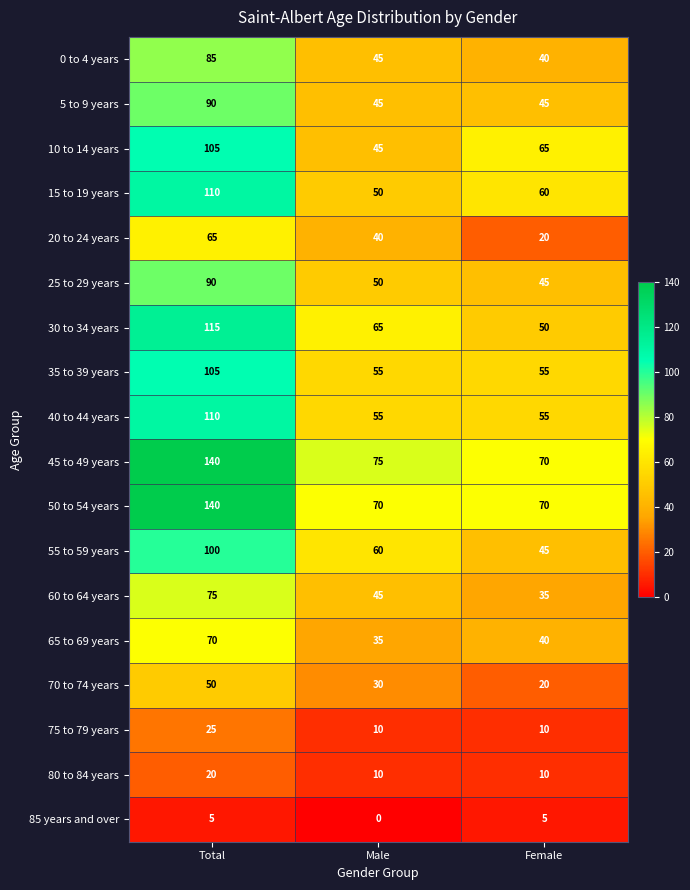

Rank the categories by 60 to 64 years value from highest to lowest.

Total, Male, Female